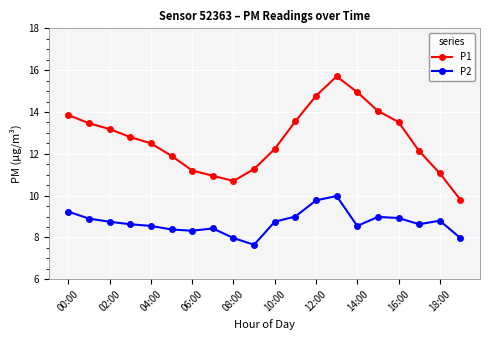

What is the difference between the maximum and minimum values in the P2 series?

2.3